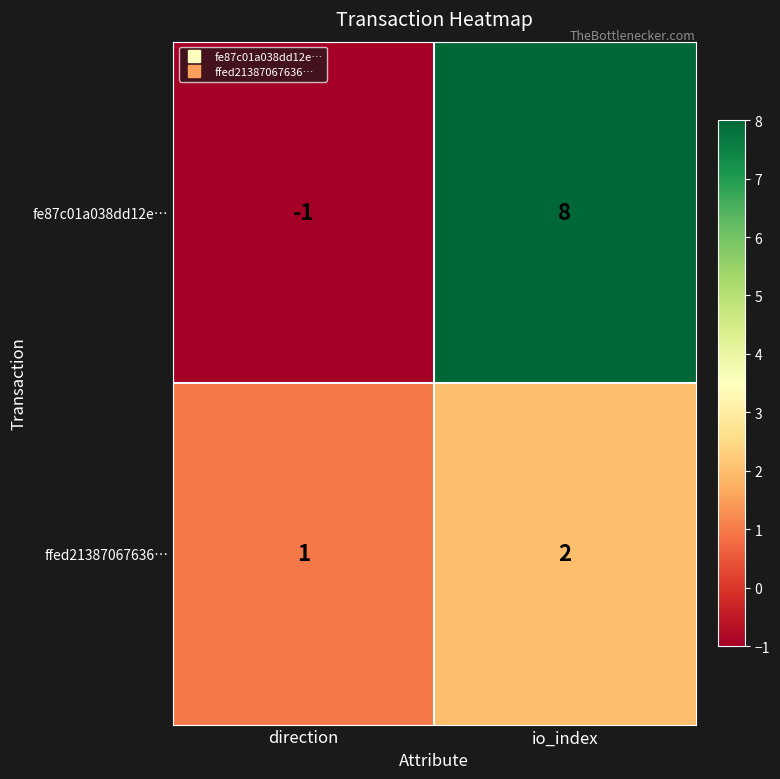

Reading left to right, transcribe all the data shown in this chart.

fe87c01a038dd12e…: direction=-1	io_index=8
ffed21387067636…: direction=1	io_index=2